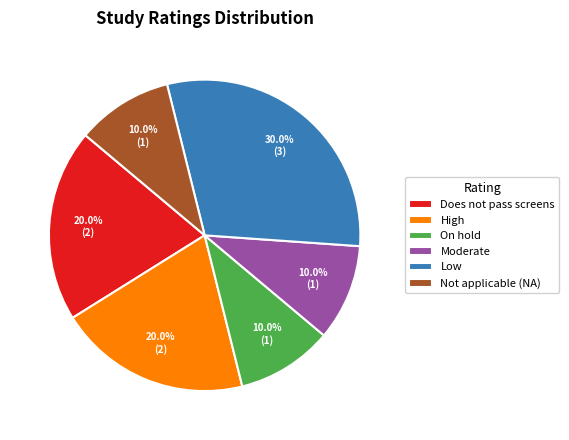

Approximately how many times larger is the value at Moderate compared to Low?

0.3